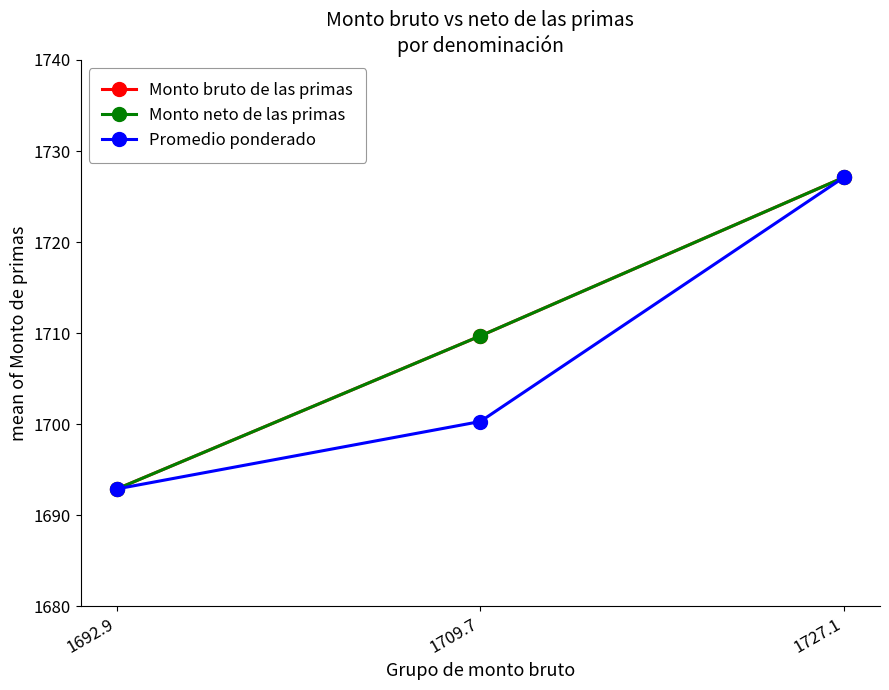

At which label does Monto bruto de las primas reach its peak?

1727.1